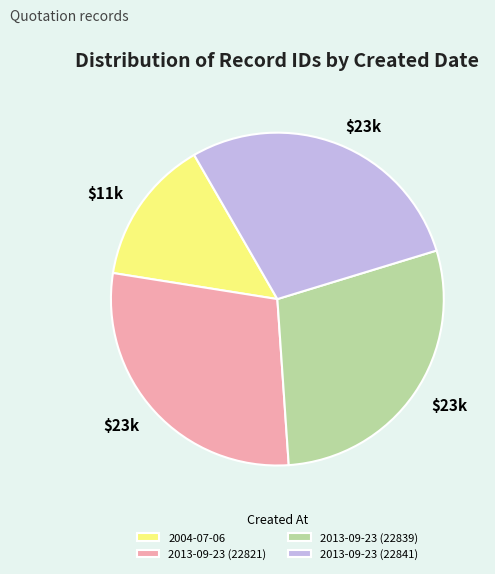

What is the smallest slice in the pie chart?

2004-07-06